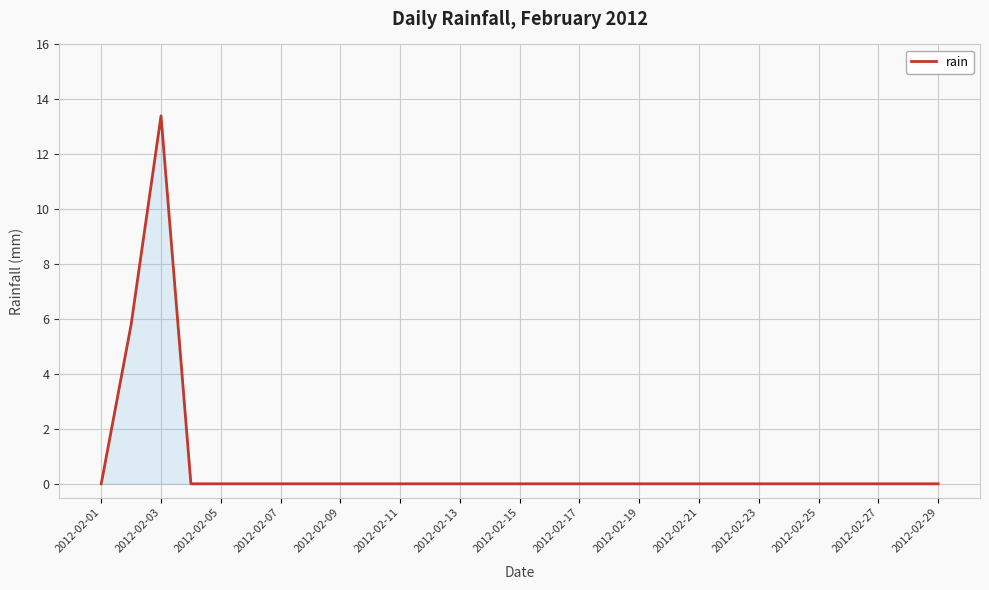

What is the greatest value displayed?

13.4